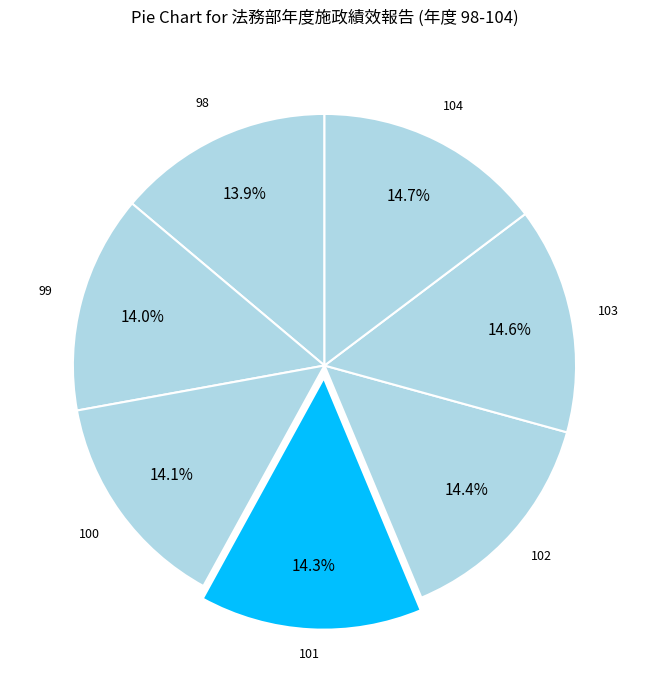

To the nearest percent, what is the difference between the 98 and 103 slice percentages?

1%